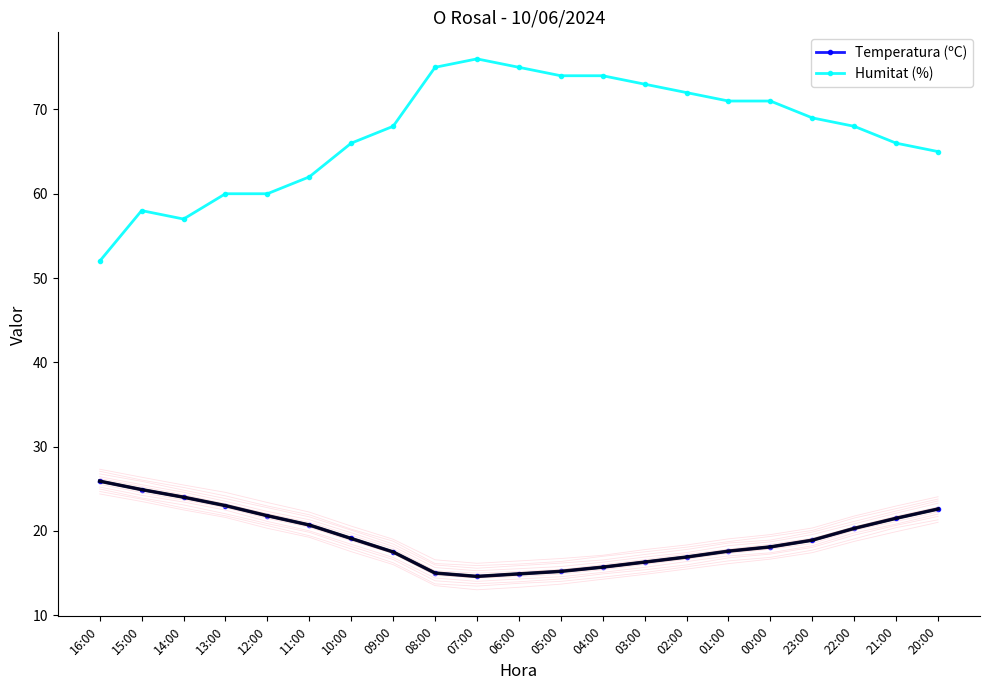

True or false: Humitat (%) and Temperatura (ºC) intersect in this chart.

False